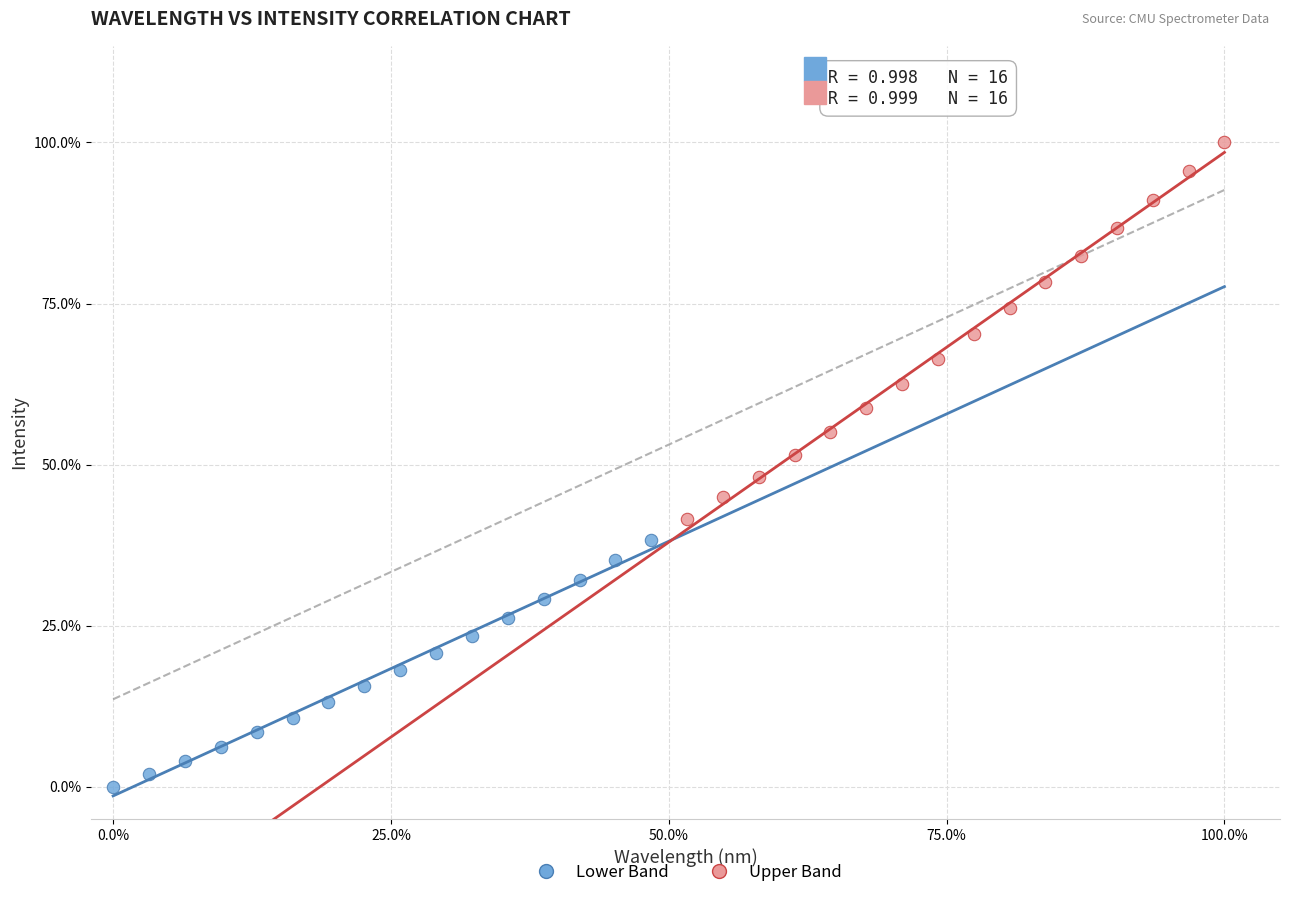

What are all the series names shown in the legend?

Lower Band, Upper Band